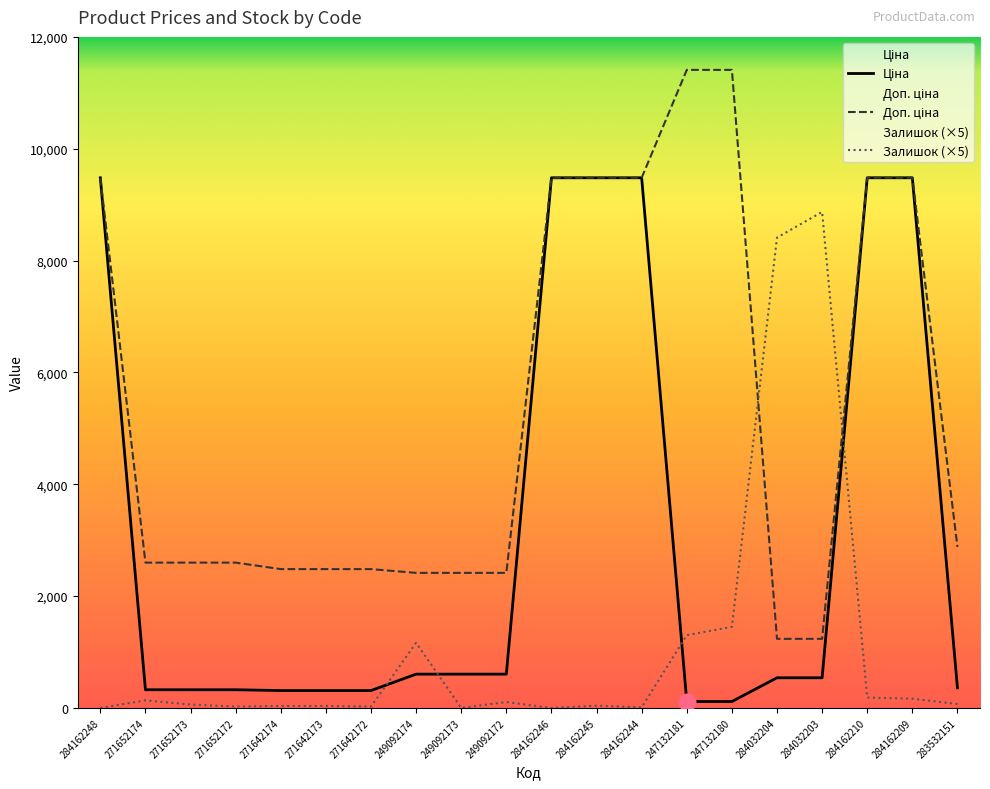

List the series in order of their overall mean, highest first.

Доп. ціна, Ціна, Залишок